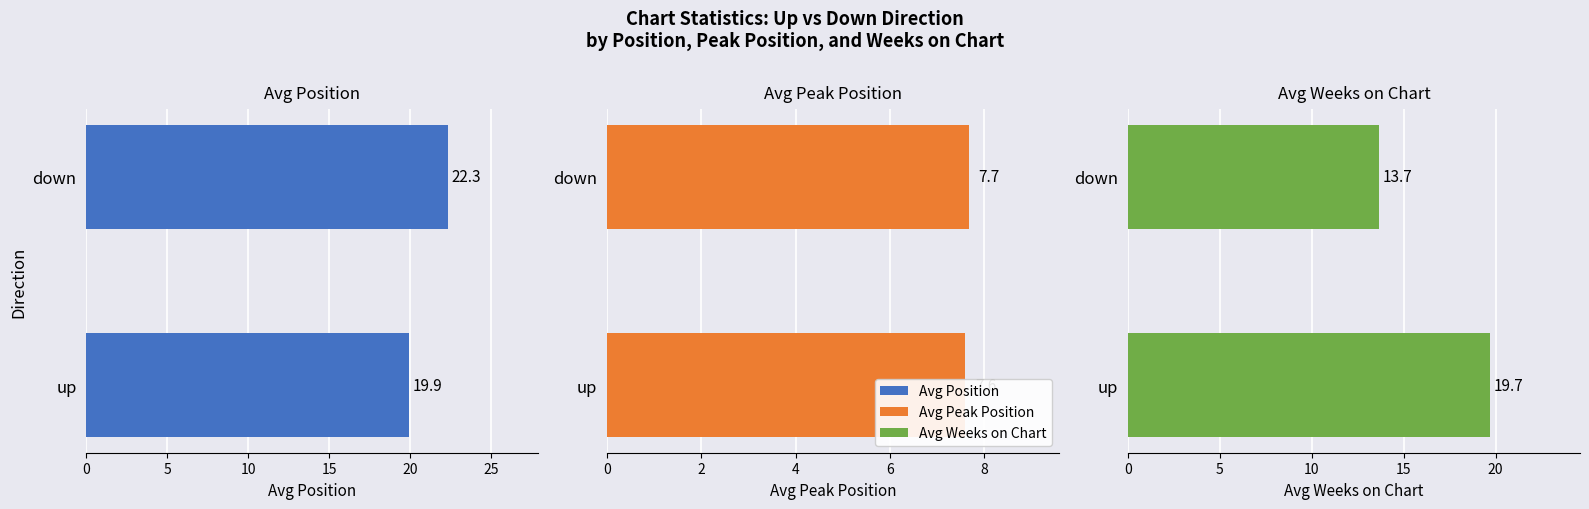

Which series has the largest total across all categories?

Avg Position